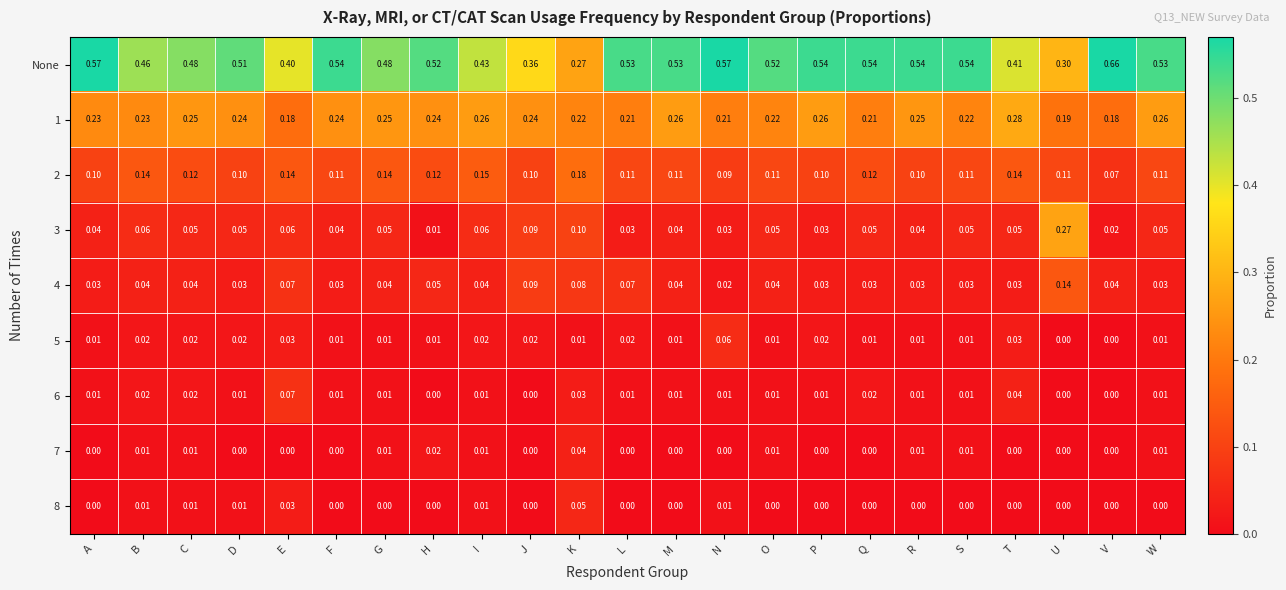

At which category does the chart reach its peak across all series?

V